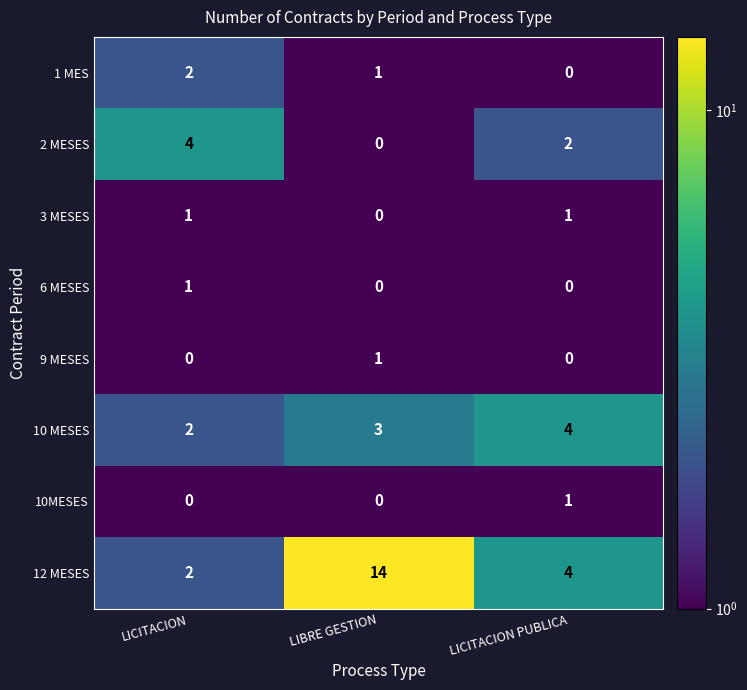

Is it true that 6 MESES equals -1 at LIBRE GESTION?

False